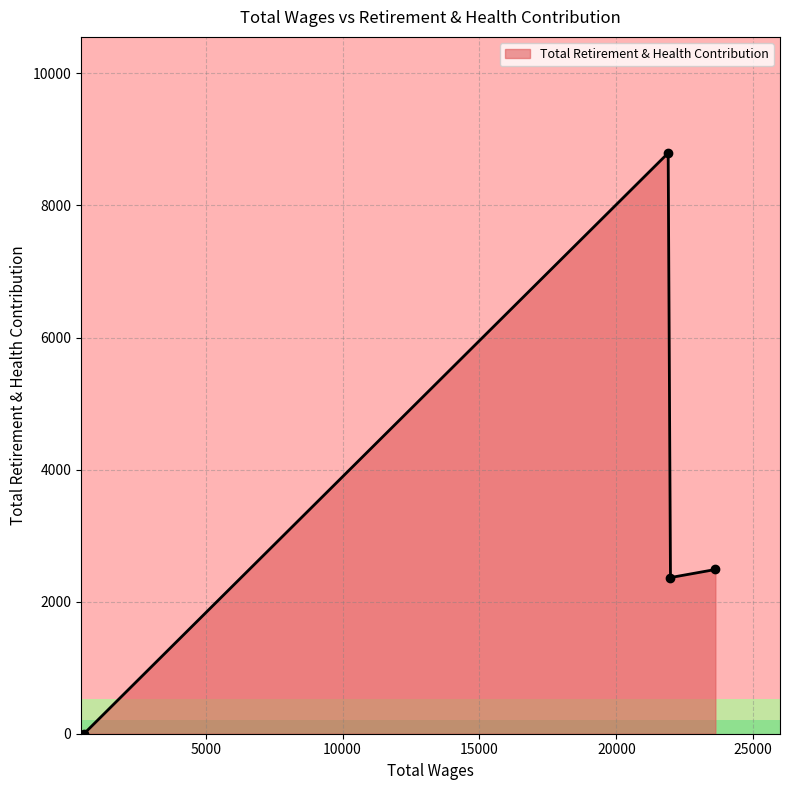

What is the difference between the maximum and minimum values?

8794